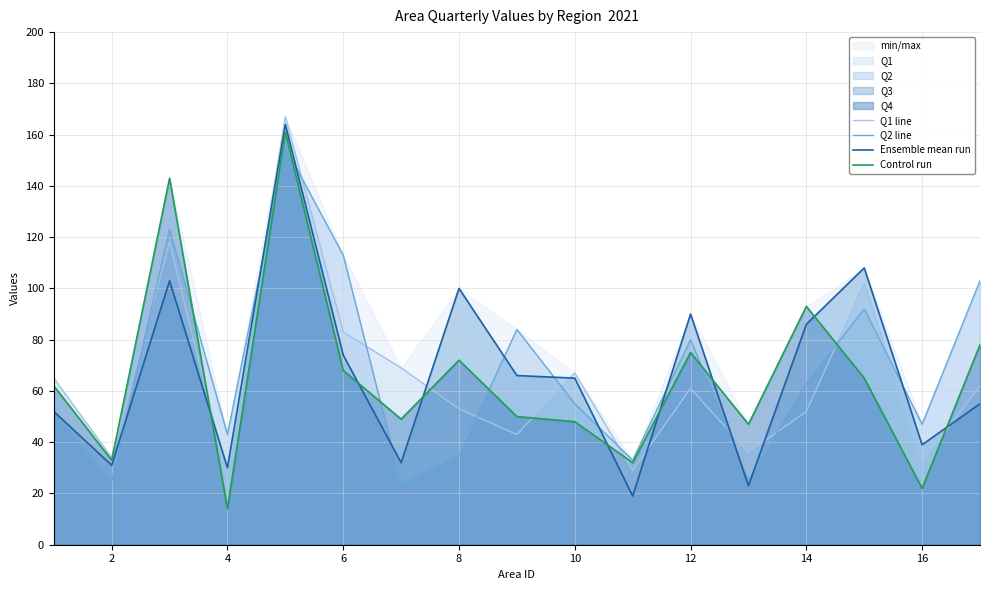

Is it true that Q2 line equals 47 at 16?

True